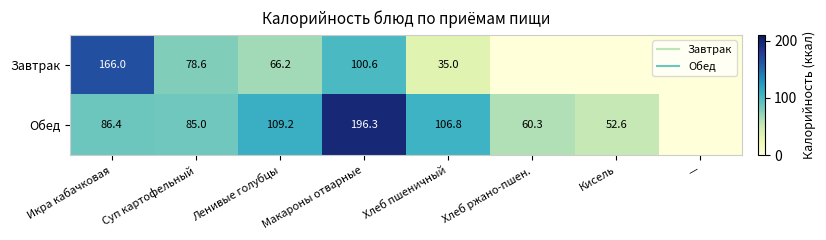

How many values in the Завтрак series are below 66?

4